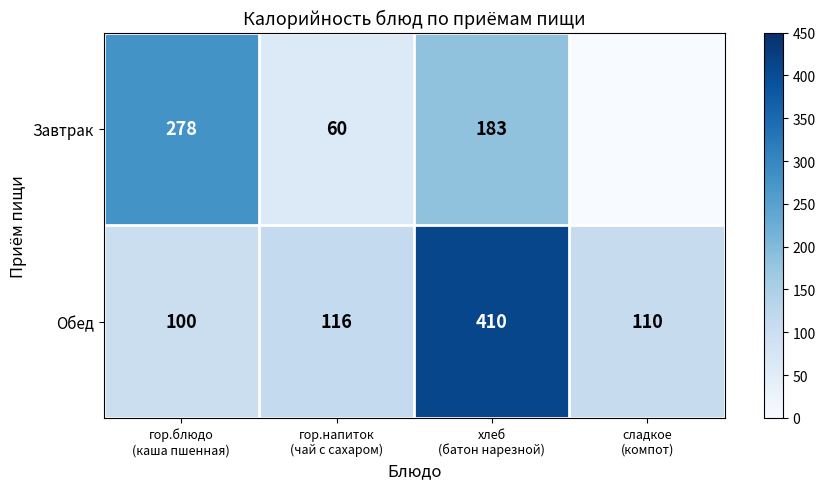

What is the difference between the highest and lowest values at гор.блюдо
(каша пшенная)?

178